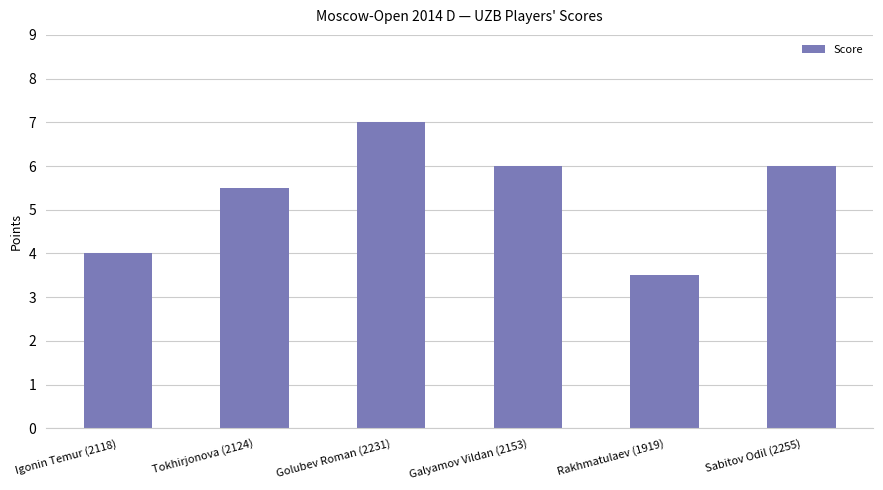

Between Tokhirjonova (2124) and Igonin Temur (2118), which is larger?

Tokhirjonova (2124)